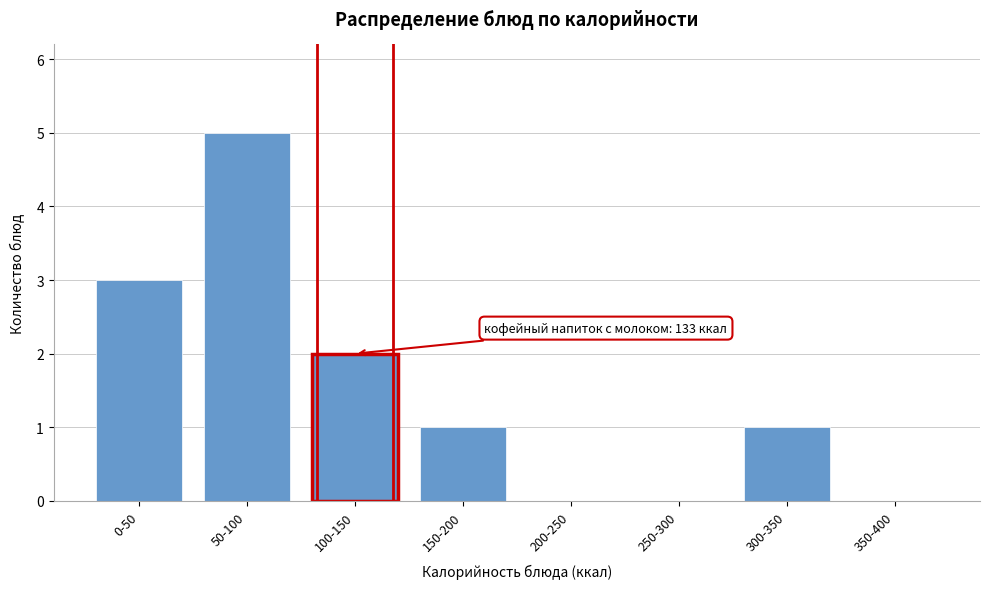

Reading left to right, extract all data points from this chart.

0-50=3	50-100=5	100-150=2	150-200=1	200-250=0	250-300=0	300-350=1	350-400=0